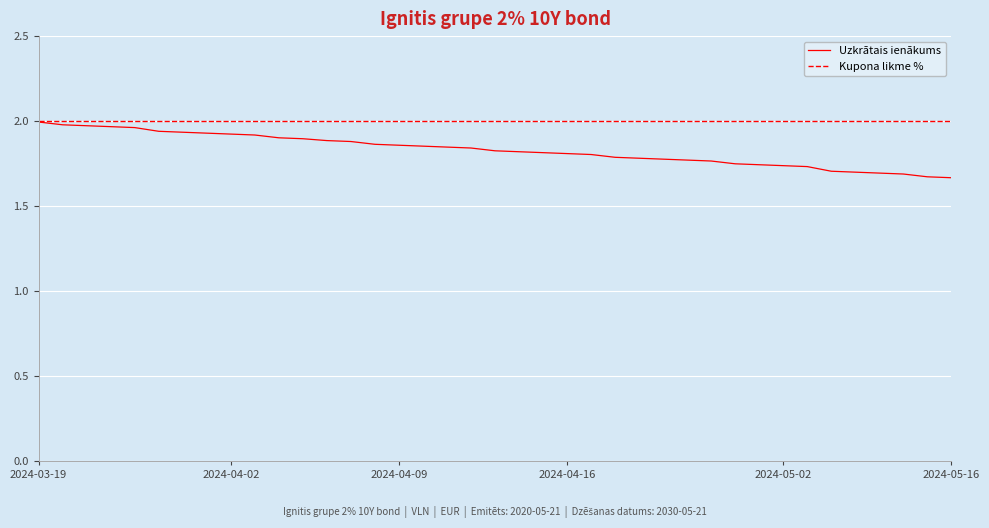

Which series has the largest total across all categories?

Kupona likme %